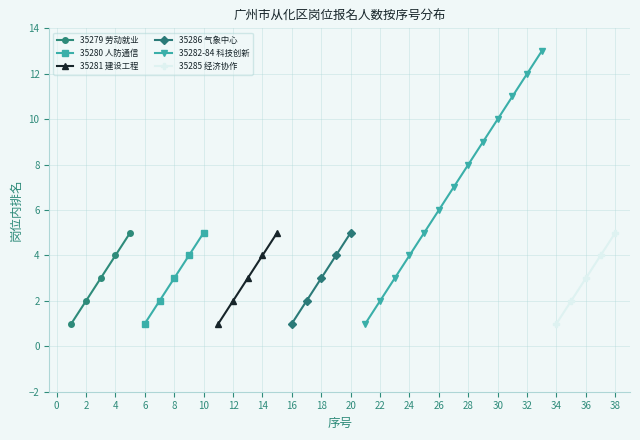

True or false: 35281 and 35280 intersect in this chart.

False